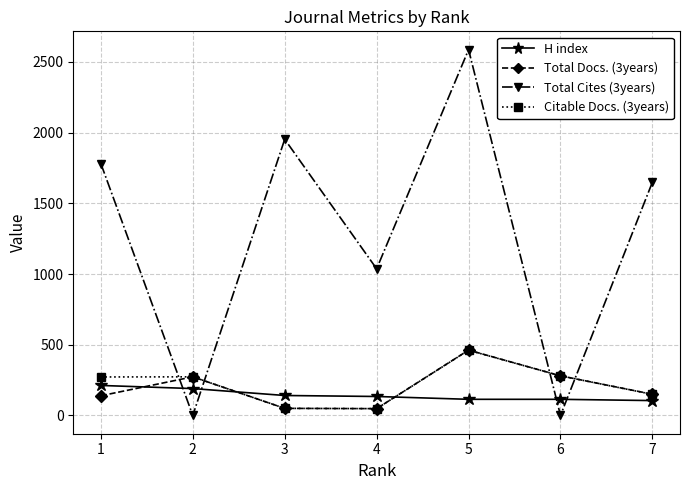

True or false: Total Cites (3years) and H index cross at least once.

True